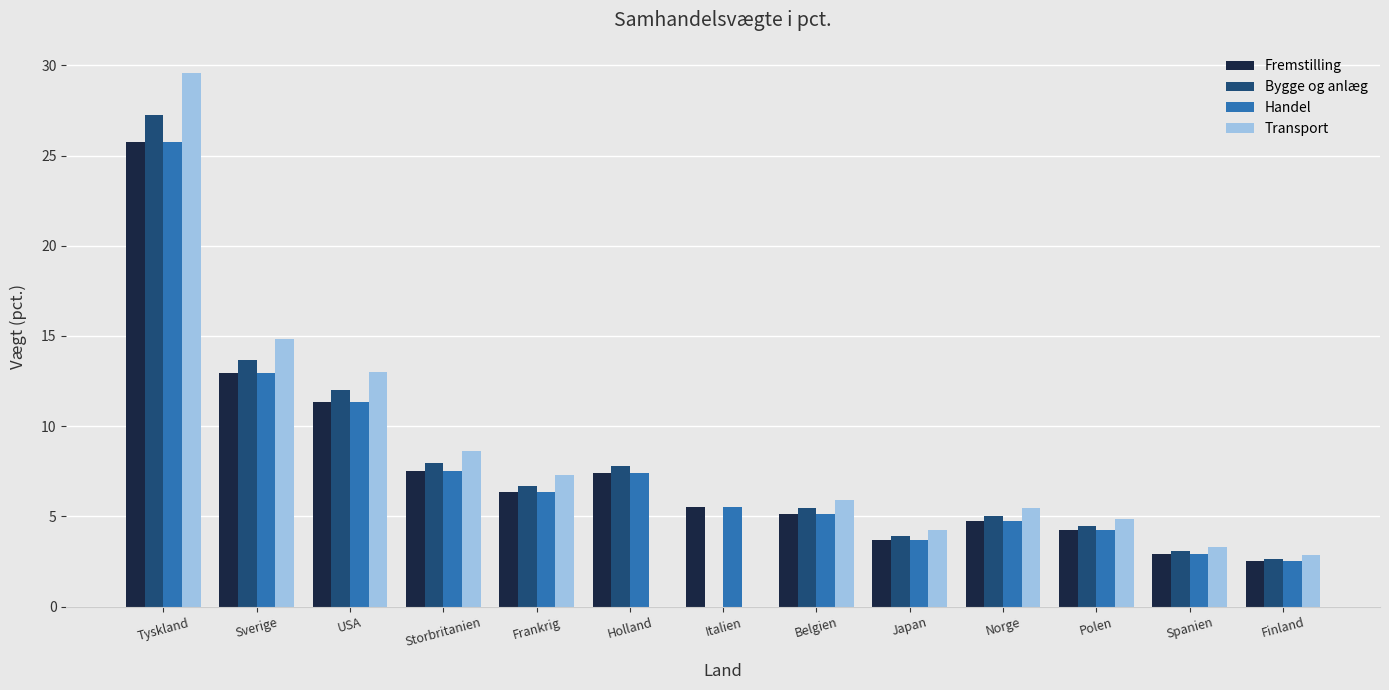

Reading left to right, list all the values displayed in this chart.

Fremstilling: Tyskland=25.7	Sverige=12.9	USA=11.3	Storbritanien=7.5	Frankrig=6.3	Holland=7.4	Italien=5.5	Belgien=5.1	Japan=3.7	Norge=4.7	Polen=4.2	Spanien=2.9	Finland=2.5
Bygge og anlæg: Tyskland=27.2	Sverige=13.7	USA=12.0	Storbritanien=8.0	Frankrig=6.7	Holland=7.8	Italien=0.0	Belgien=5.4	Japan=3.9	Norge=5.0	Polen=4.5	Spanien=3.1	Finland=2.7
Handel: Tyskland=25.7	Sverige=12.9	USA=11.3	Storbritanien=7.5	Frankrig=6.3	Holland=7.4	Italien=5.5	Belgien=5.1	Japan=3.7	Norge=4.7	Polen=4.2	Spanien=2.9	Finland=2.5
Transport: Tyskland=29.5	Sverige=14.8	USA=13.0	Storbritanien=8.6	Frankrig=7.3	Holland=0.0	Italien=0.0	Belgien=5.9	Japan=4.2	Norge=5.5	Polen=4.8	Spanien=3.3	Finland=2.9